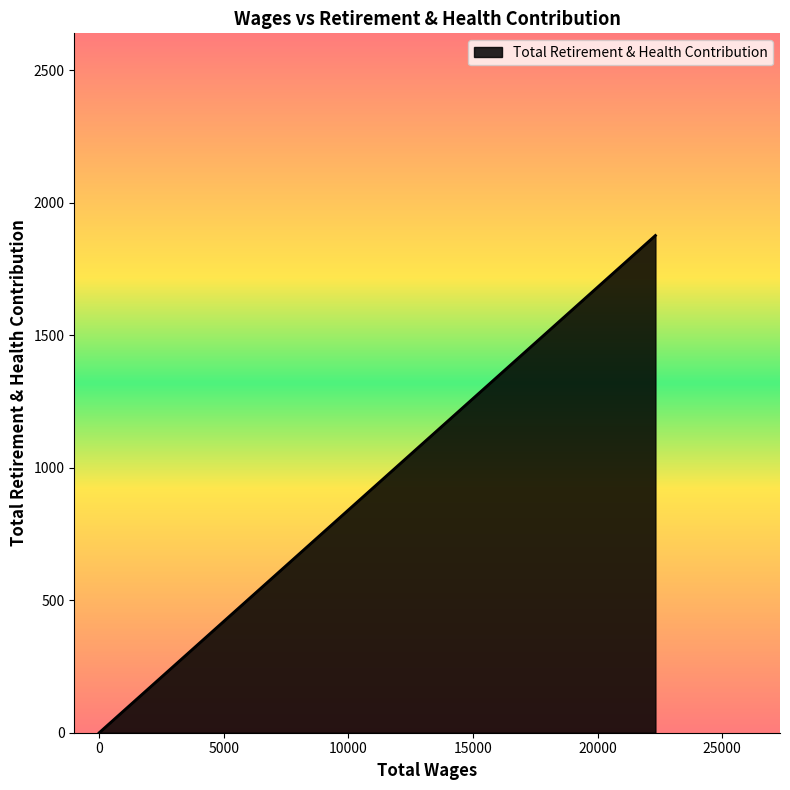

True or false: the data shows 0 at 0.0.

True